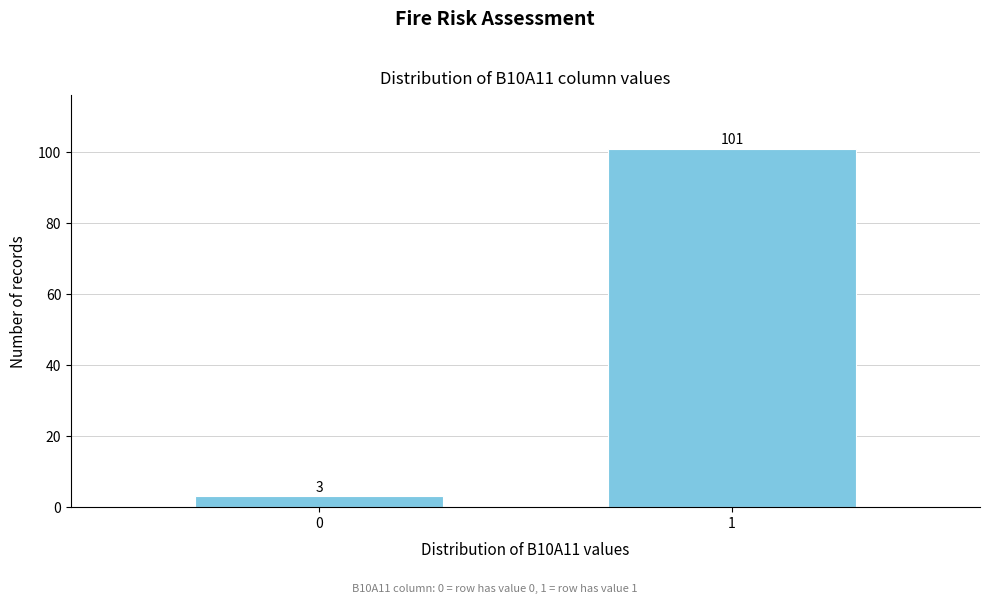

Reading right to left, transcribe all the data shown in this chart.

101	3